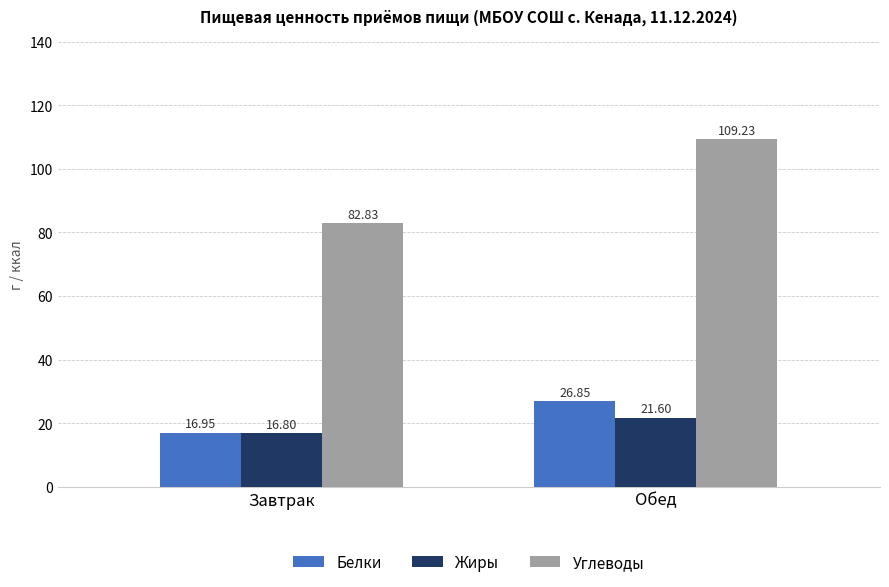

At which label is Белки closest to 21?

Завтрак